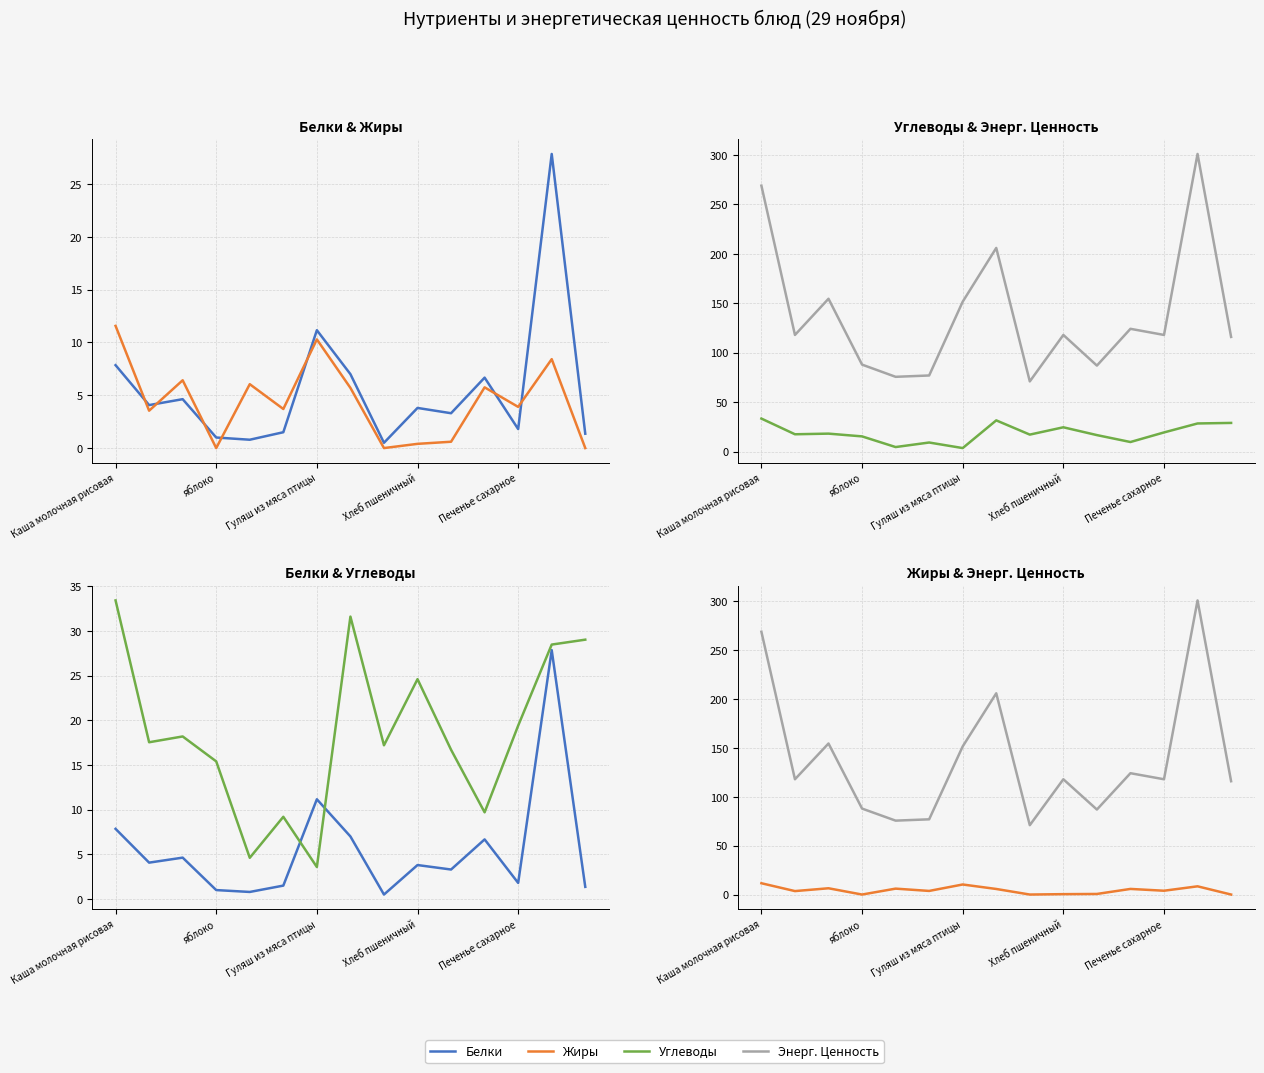

How many interior local valleys does the Белки series have?

5